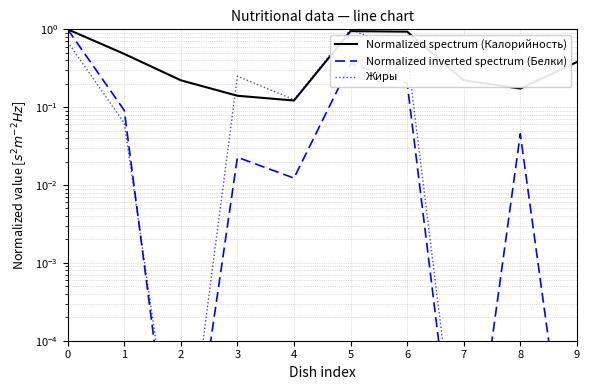

After their last crossing, which series has the higher values: Жиры or Normalized inverted spectrum (Белки)?

Жиры